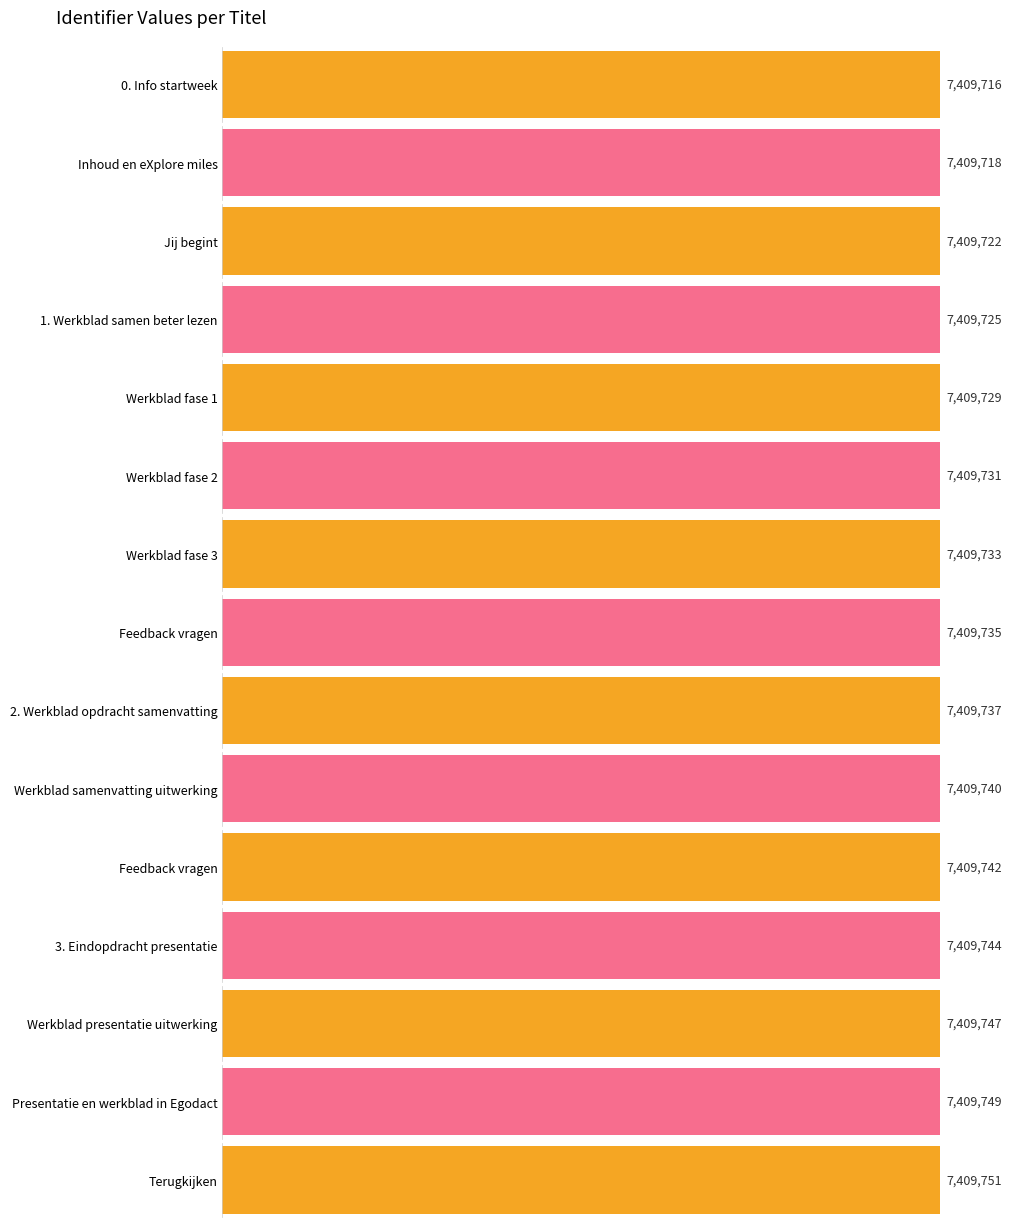

Reading right to left, list all the values displayed in this chart.

Terugkijken=7409751	Presentatie en werkblad in Egodact=7409749	Werkblad presentatie uitwerking=7409747	3. Eindopdracht presentatie=7409744	Feedback vragen=7409742	Werkblad samenvatting uitwerking=7409740	2. Werkblad opdracht samenvatting=7409737	Feedback vragen=7409735	Werkblad fase 3=7409733	Werkblad fase 2=7409731	Werkblad fase 1=7409729	1. Werkblad samen beter lezen=7409725	Jij begint=7409722	Inhoud en eXplore miles=7409718	0. Info startweek=7409716